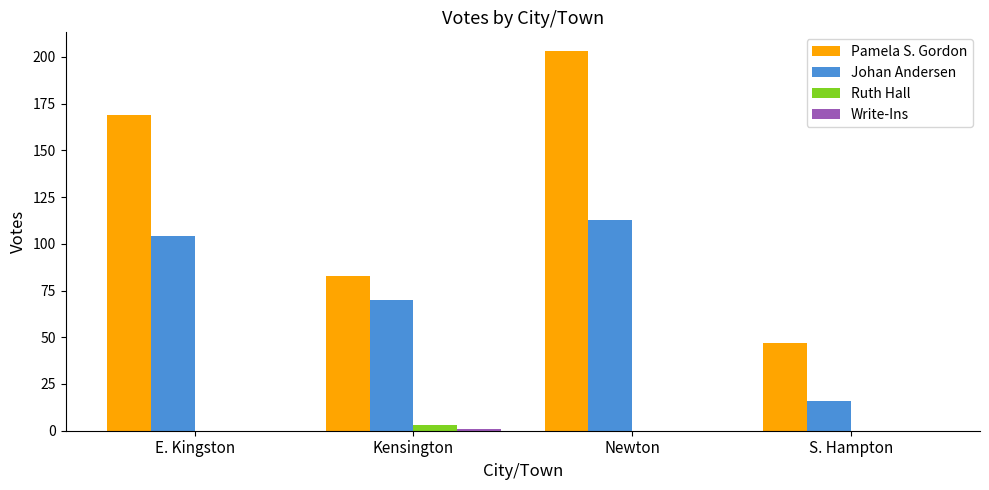

What value does the Pamela S. Gordon series have at S. Hampton, to the nearest 50?

50